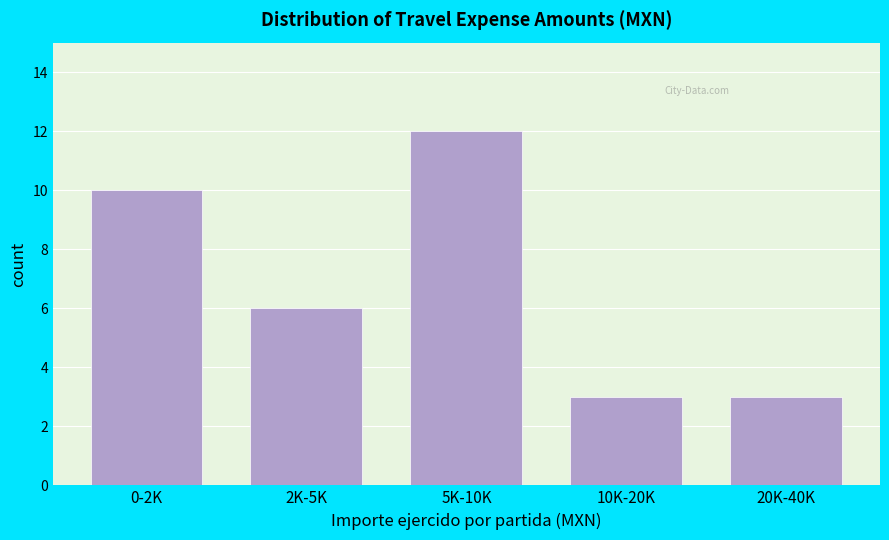

Reading left to right, extract all data points from this chart.

0-2K=10	2K-5K=6	5K-10K=12	10K-20K=3	20K-40K=3